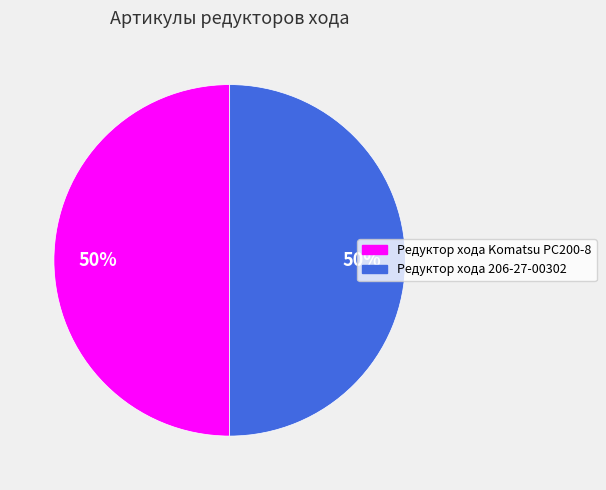

How many slices are in this pie chart?

2